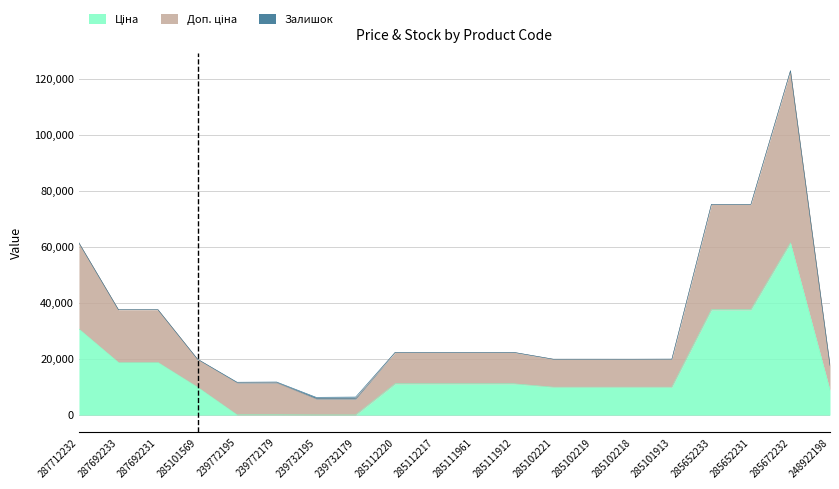

True or false: Доп. ціна and Ціна intersect in this chart.

False